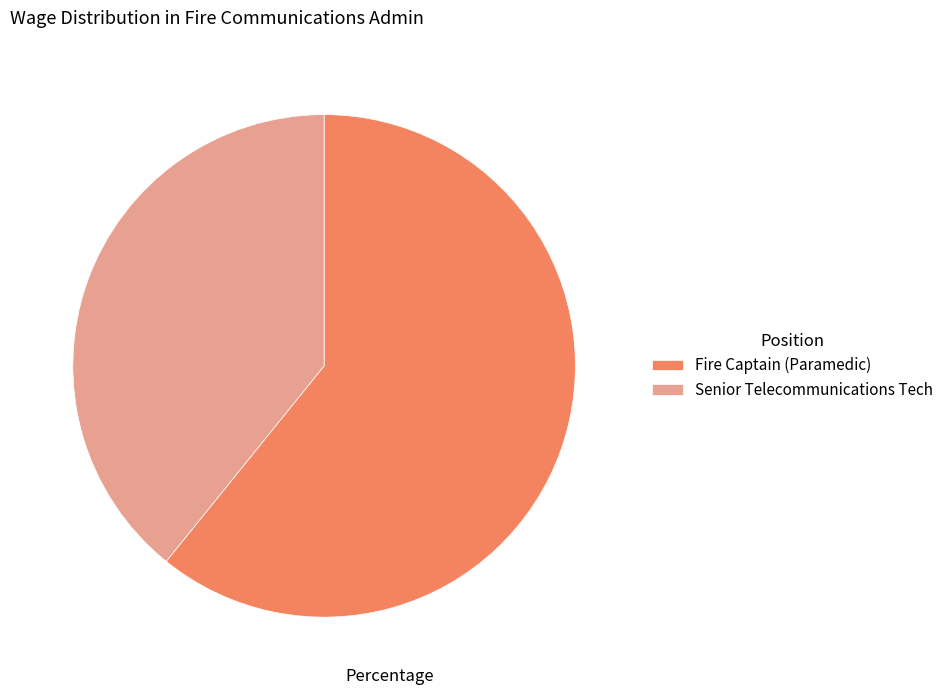

Between Fire Captain (Paramedic) and Senior Telecommunications Tech, which is larger?

Fire Captain (Paramedic)